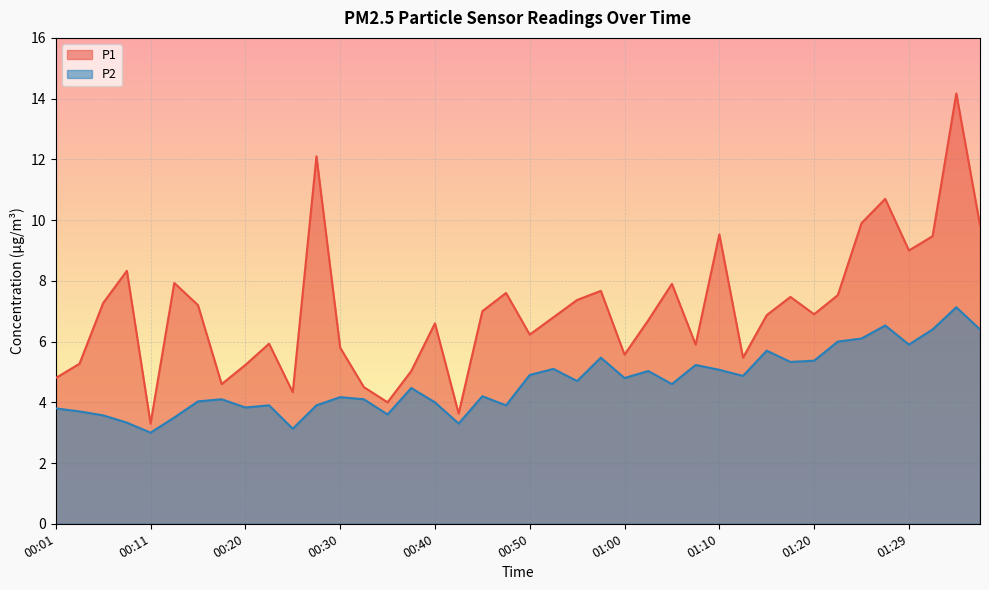

What are all the series names shown in the legend?

P1, P2